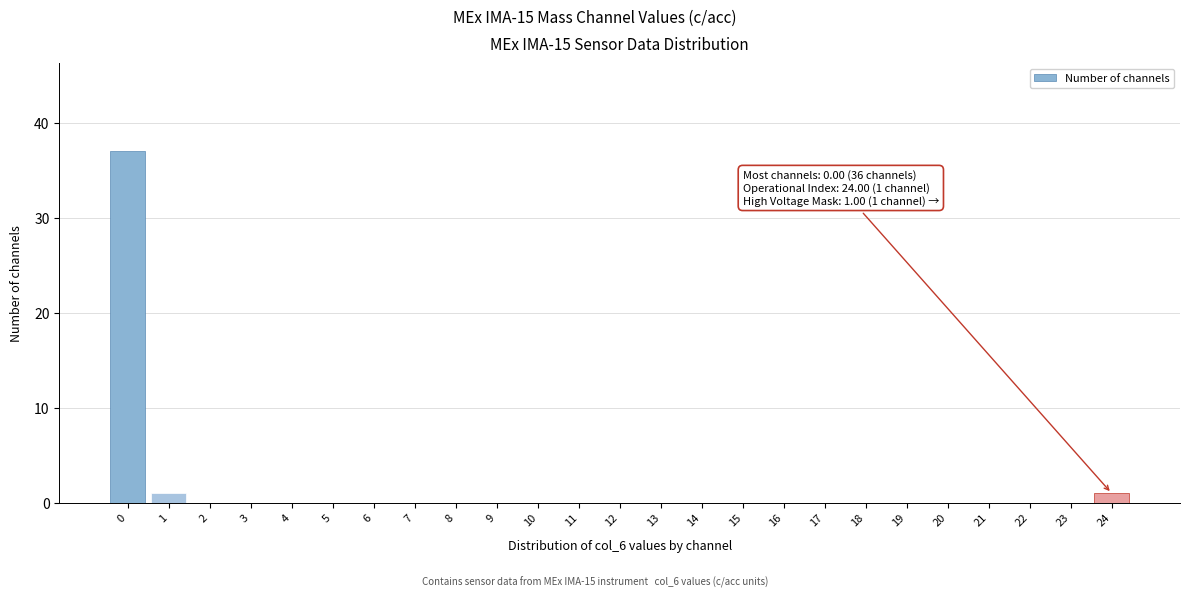

Reading right to left, transcribe all the data shown in this chart.

24=1	23=0	22=0	21=0	20=0	19=0	18=0	17=0	16=0	15=0	14=0	13=0	12=0	11=0	10=0	9=0	8=0	7=0	6=0	5=0	4=0	3=0	2=0	1=1	0=37